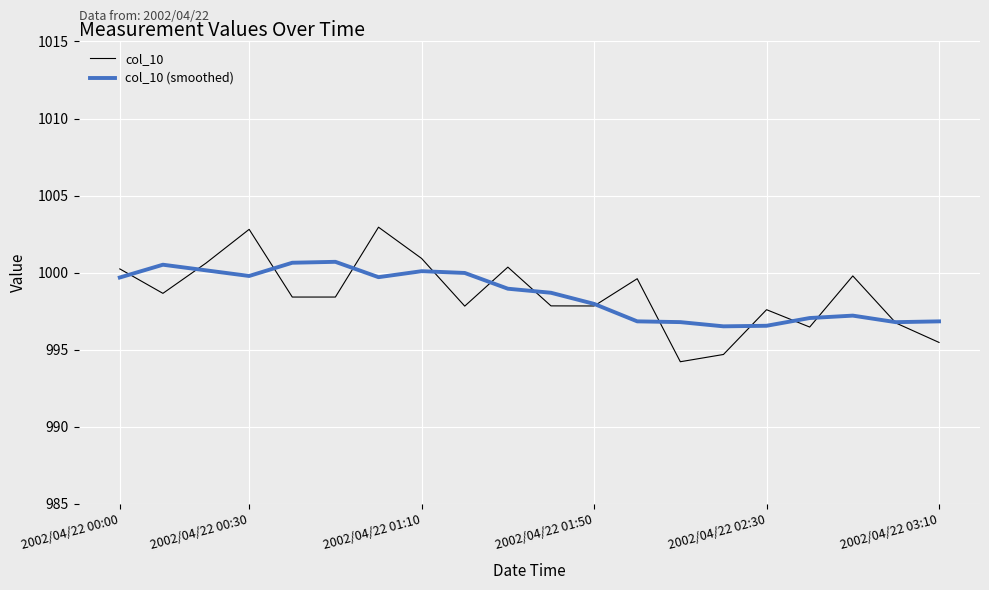

What is the difference between the second highest and minimum values in the col_10 (smoothed) series?

4.1